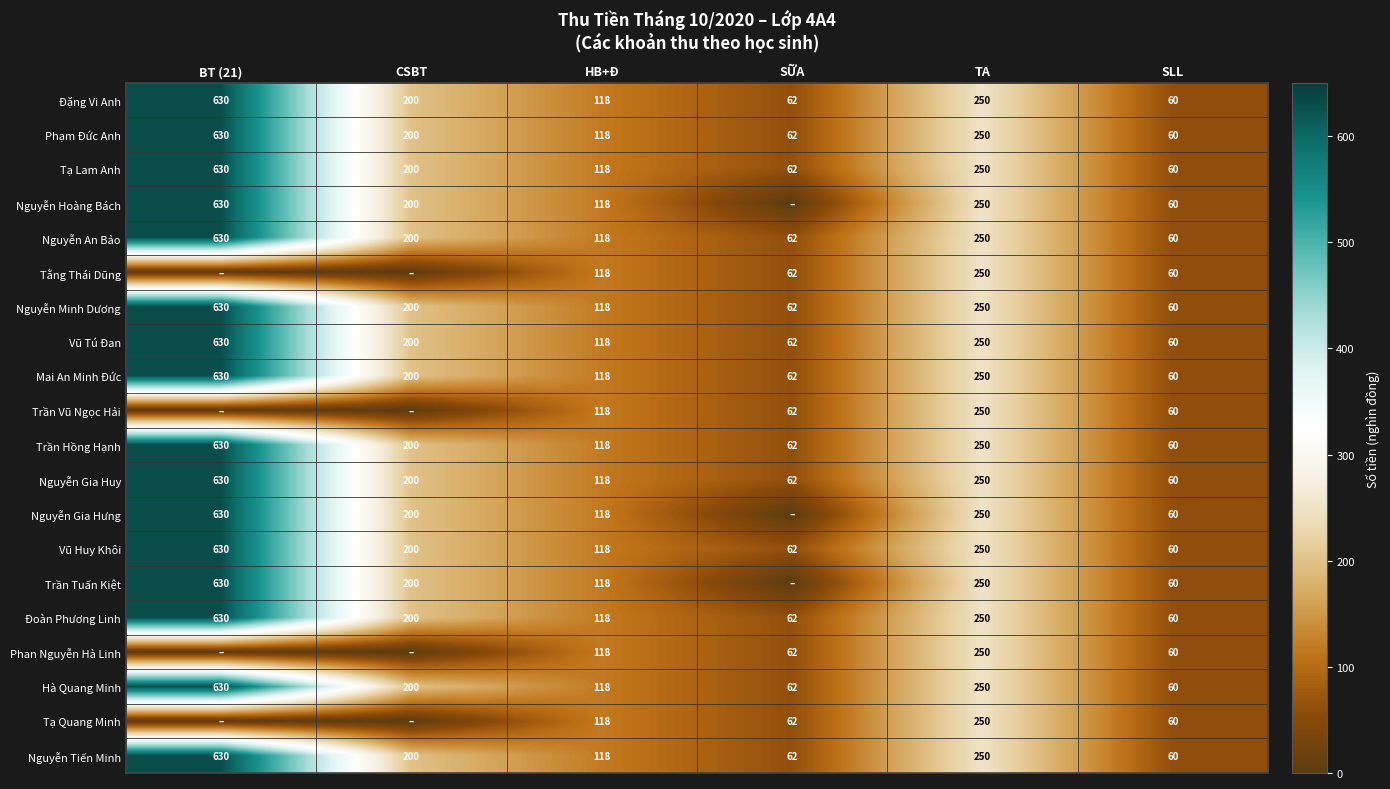

What is the total value across all series at SỮA?

1054